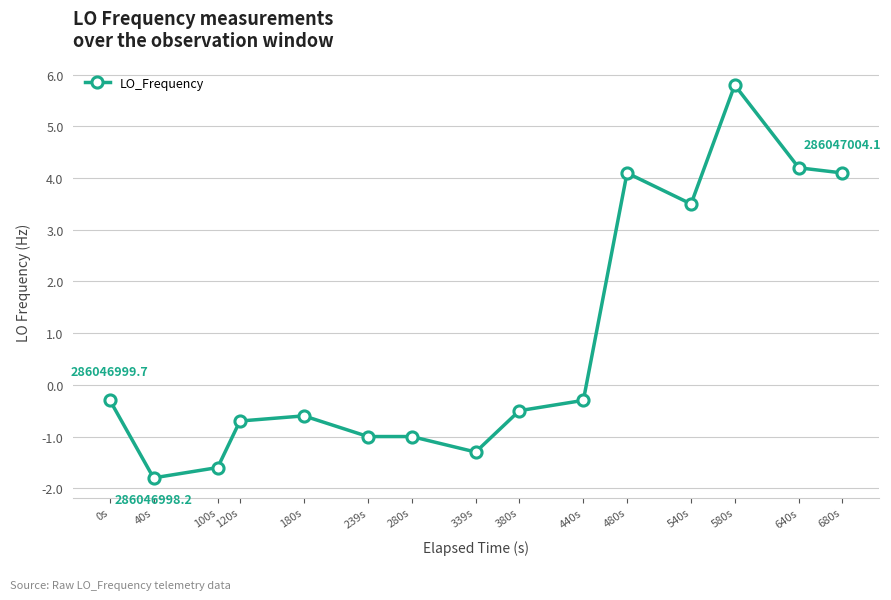

What is the change in value from 40s to 339s?

+0.5